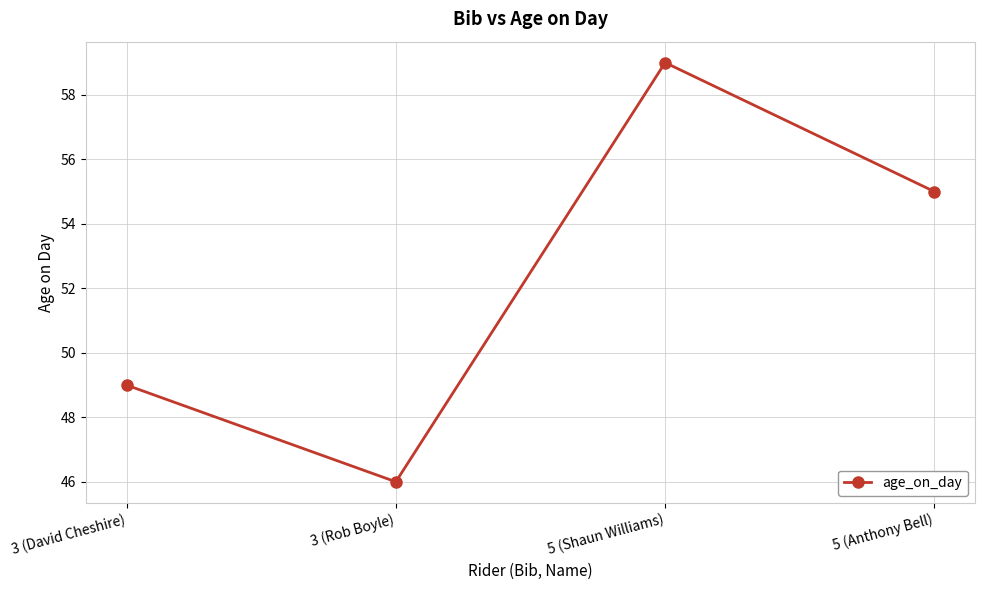

What is the approximate value at 3 (Rob Boyle), to the nearest 10?

50